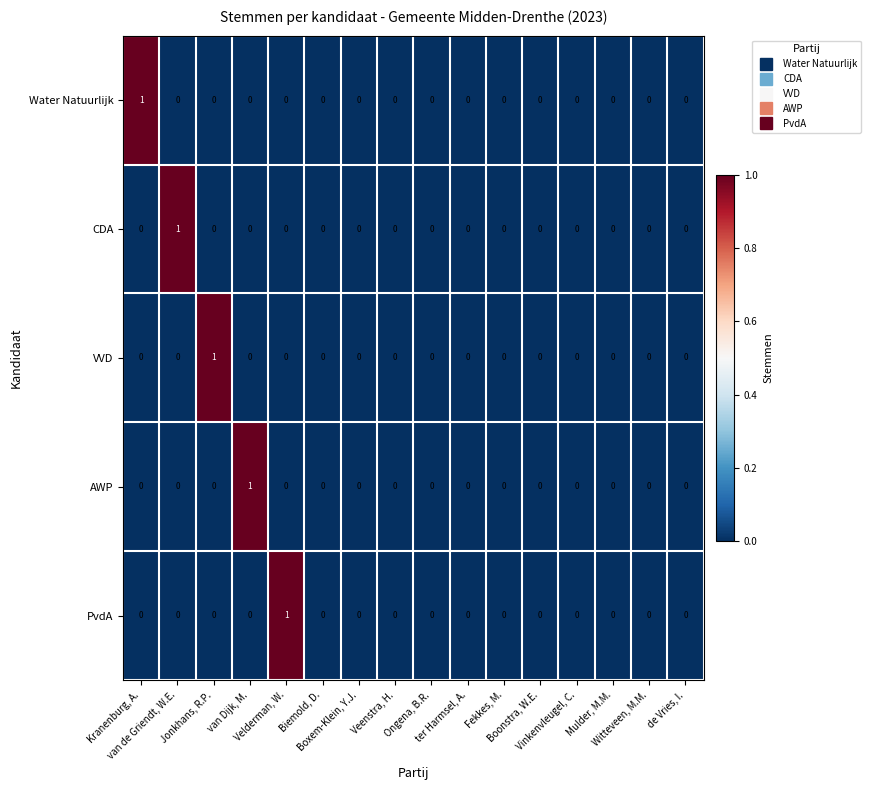

Count the PvdA values in the range 0 to 1.

16